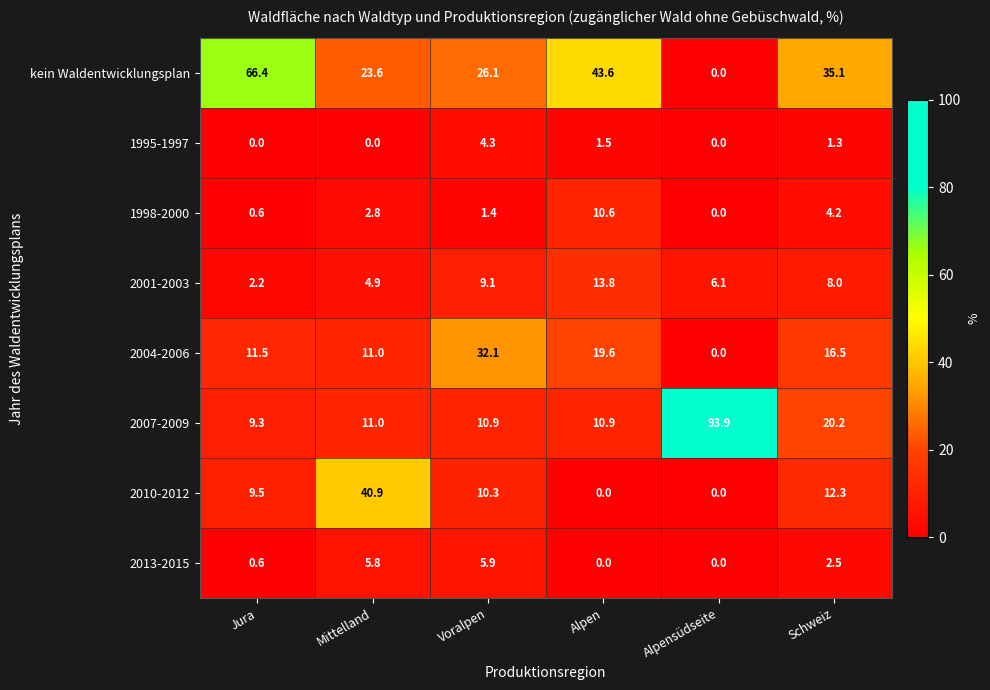

Is it true that 2007-2009 equals 4.4 at Jura?

False